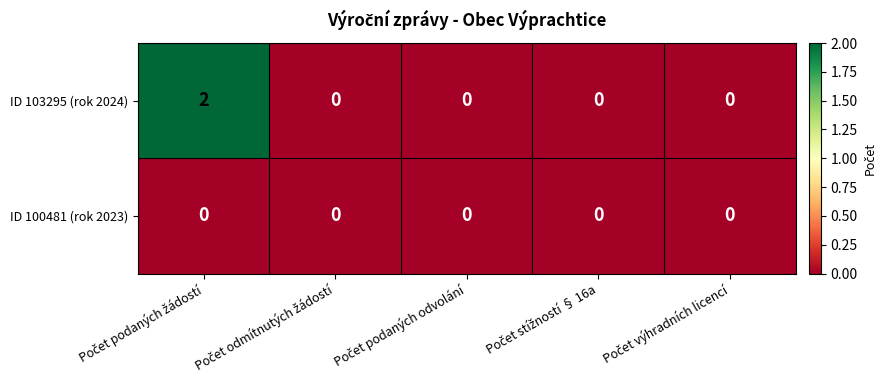

Which series has the largest total across all categories?

ID 103295 (rok 2024)